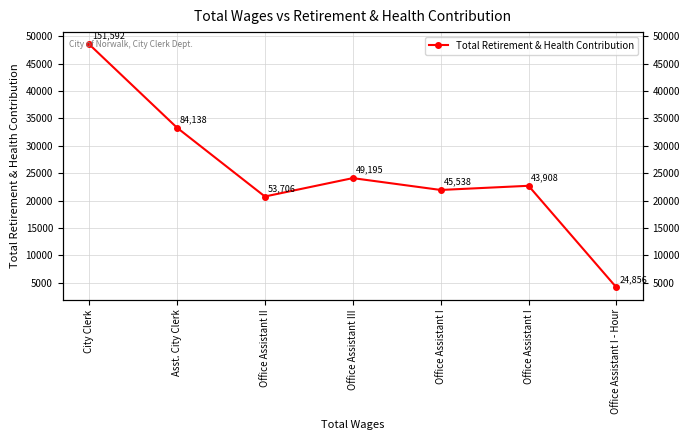

Rank the categories by value from lowest to highest.

Office Assistant I - Hour, Office Assistant II, Office Assistant I, Office Assistant I, Office Assistant III, Asst. City Clerk, City Clerk